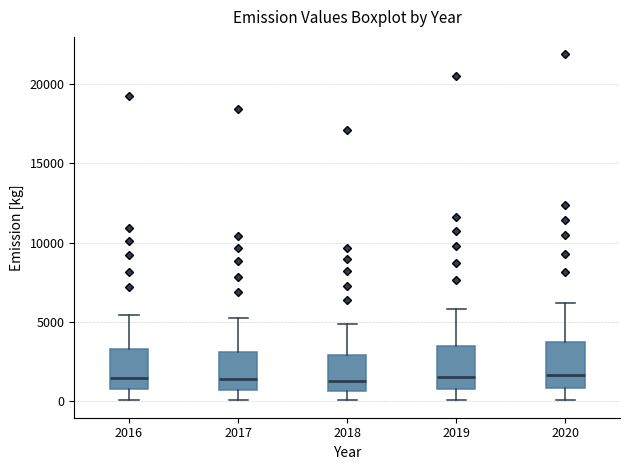

Reading left to right, read every box against the y-axis: the position of its median line, the range the box covers, and the ends of its whiskers. The values are not printed on the chart, so give them approximately, as read against the axis.

2016: median 1500, box 500 to 3000, whiskers 0 to 5500
2017: median 1500, box 500 to 3000, whiskers 0 to 5000
2018: median 1500, box 500 to 3000, whiskers 0 to 5000
2019: median 1500, box 1000 to 3500, whiskers 0 to 6000
2020: median 1500, box 1000 to 3500, whiskers 0 to 6000